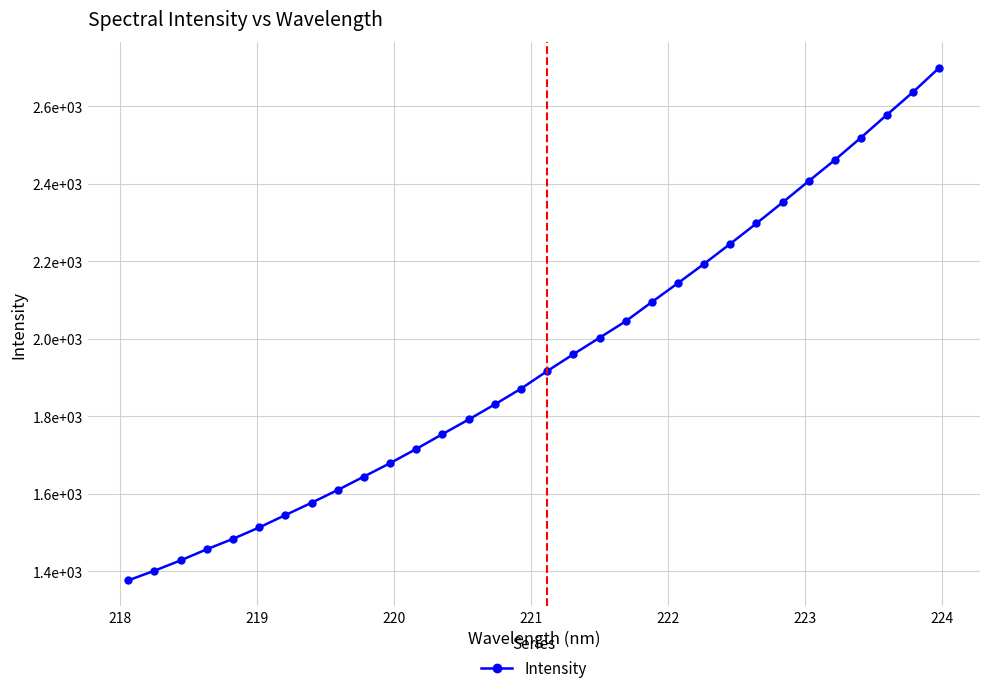

Does the chart have visible grid lines?

Yes